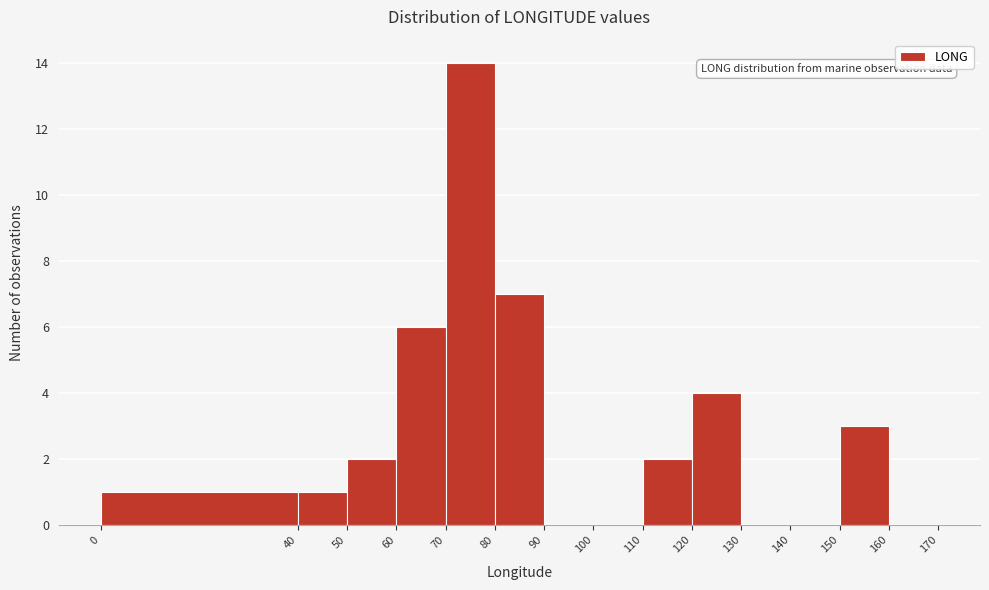

Reading left to right, list every bar in this chart as the range it spans on the x-axis followed by its height. The values are not printed on the chart, so give them approximately, as read against the axis.

0 to 40: 1
40 to 50: 1
50 to 60: 2
60 to 70: 6
70 to 80: 14
80 to 90: 7
90 to 100: 0
100 to 110: 0
110 to 120: 2
120 to 130: 4
130 to 140: 0
140 to 150: 0
150 to 160: 3
160 to 170: 0